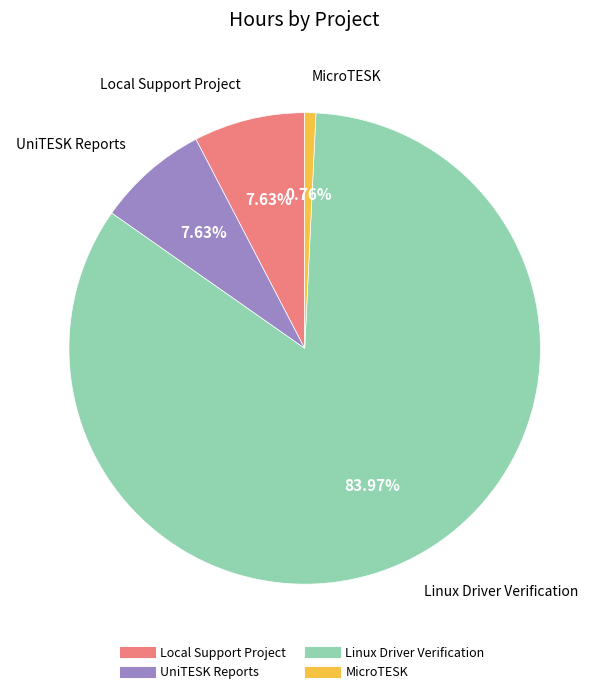

The MicroTESK slice represents 1% of the pie. True or false?

True